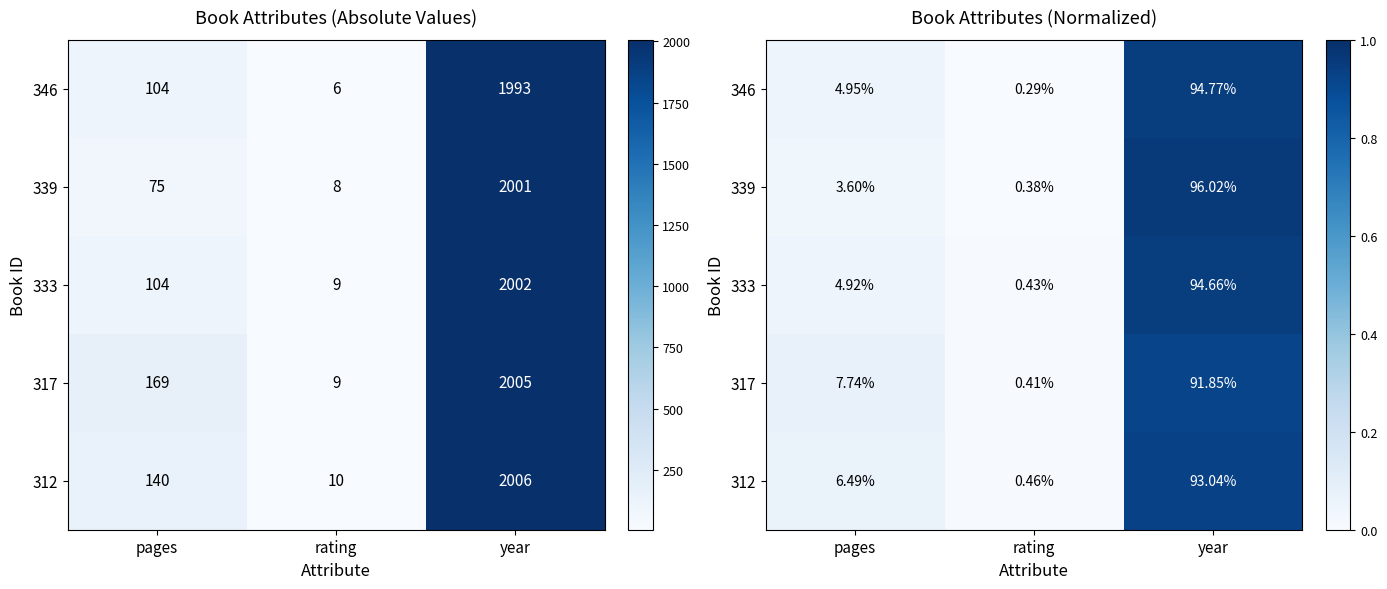

Is the value of 317 at rating greater than the value of 339 at pages?

No